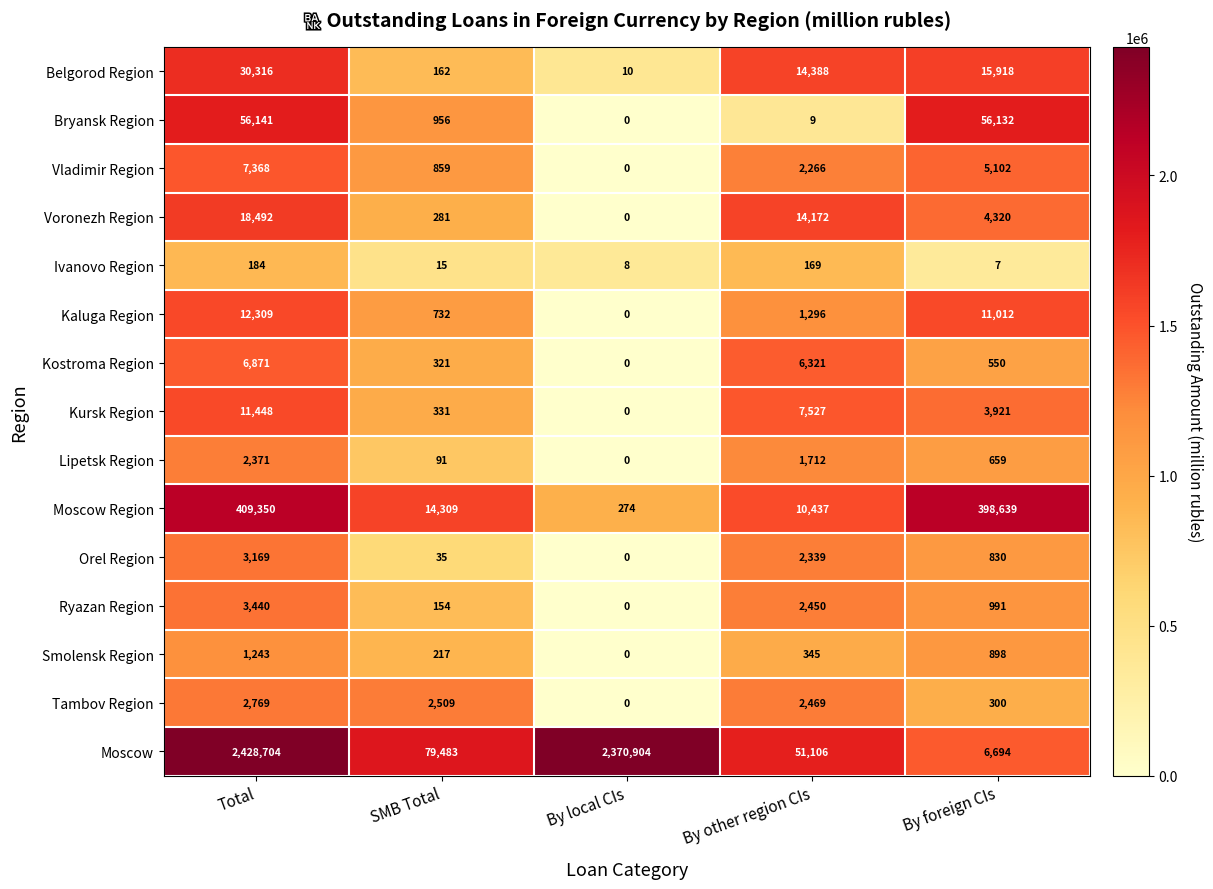

Rank the series at SMB Total from highest to lowest value.

Moscow, Moscow Region, Tambov Region, Bryansk Region, Vladimir Region, Kaluga Region, Kursk Region, Kostroma Region, Voronezh Region, Smolensk Region, Belgorod Region, Ryazan Region, Lipetsk Region, Orel Region, Ivanovo Region